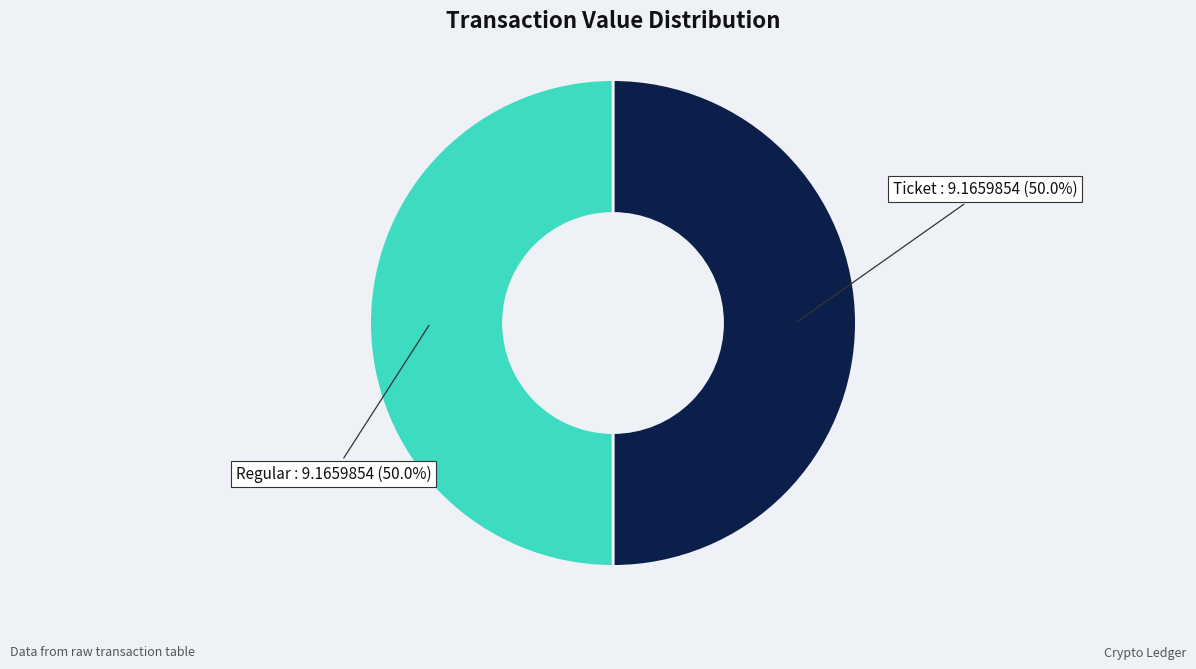

How much of the chart is everything except Ticket?

50.0%